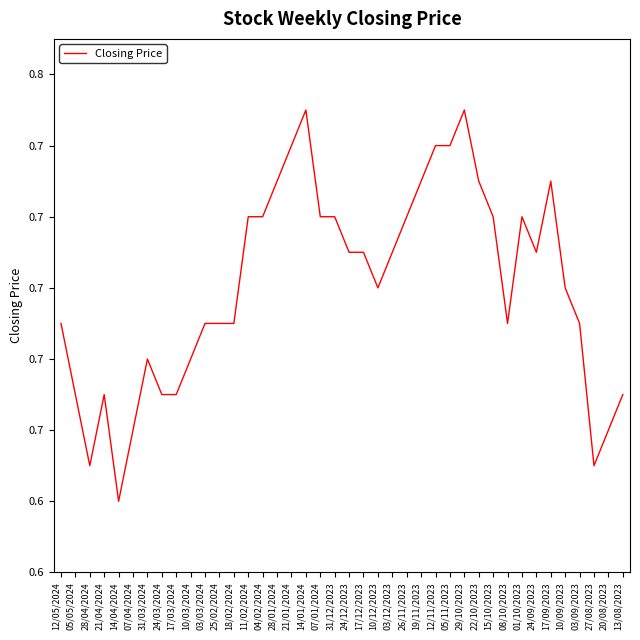

What is the value of the 4th point from the left?

0.7